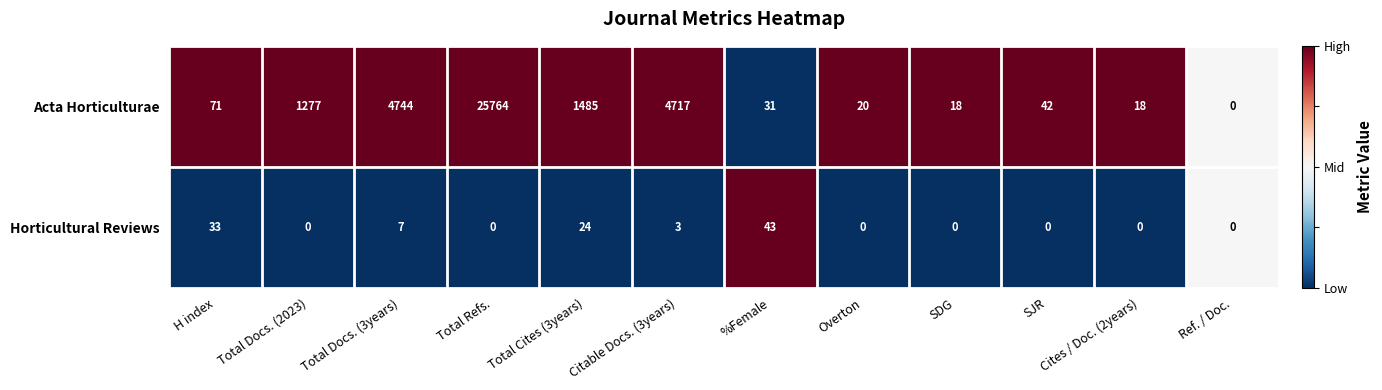

What is the sum of the Acta Horticulturae values at H index and Total Refs.?

25835